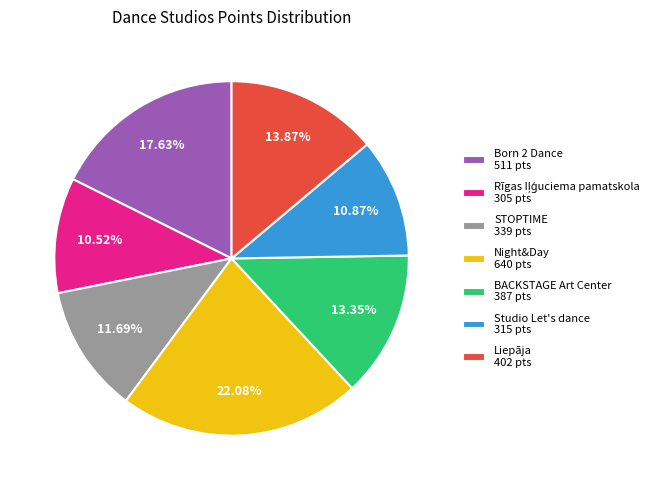

To the nearest percent, what is the combined percentage of Night&Day and Liepāja?

36%